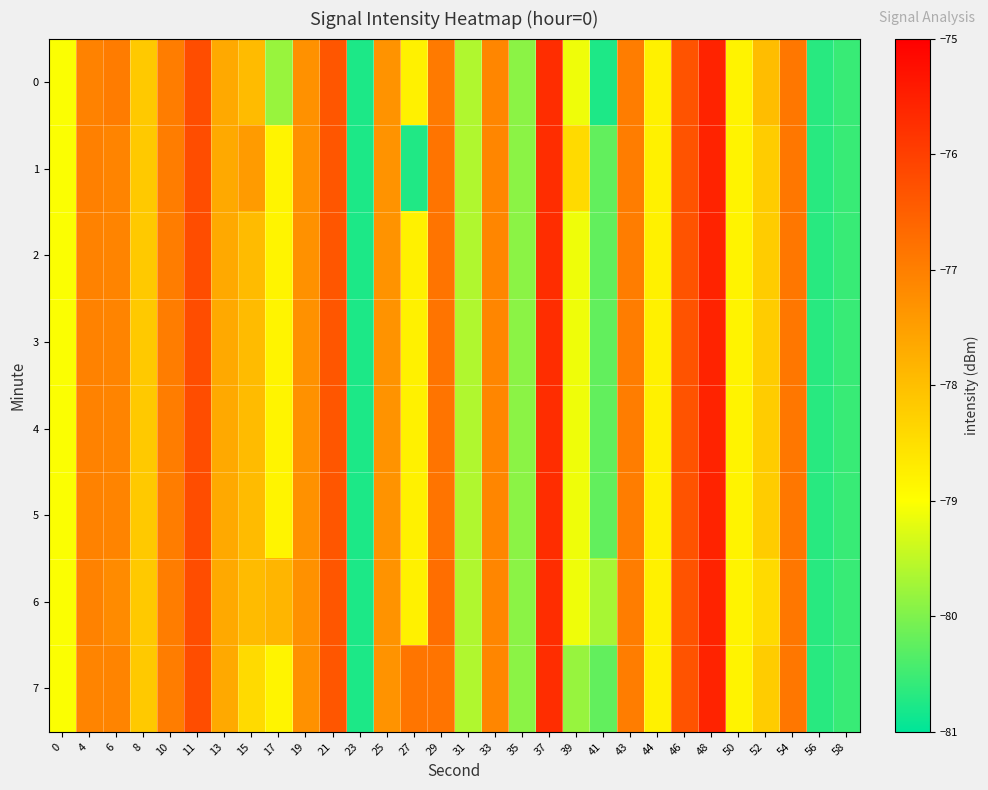

What is the total value across all series at 17?

-630.6